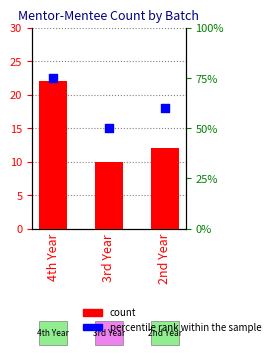

At which category is the sum across all series the highest?

4th Year